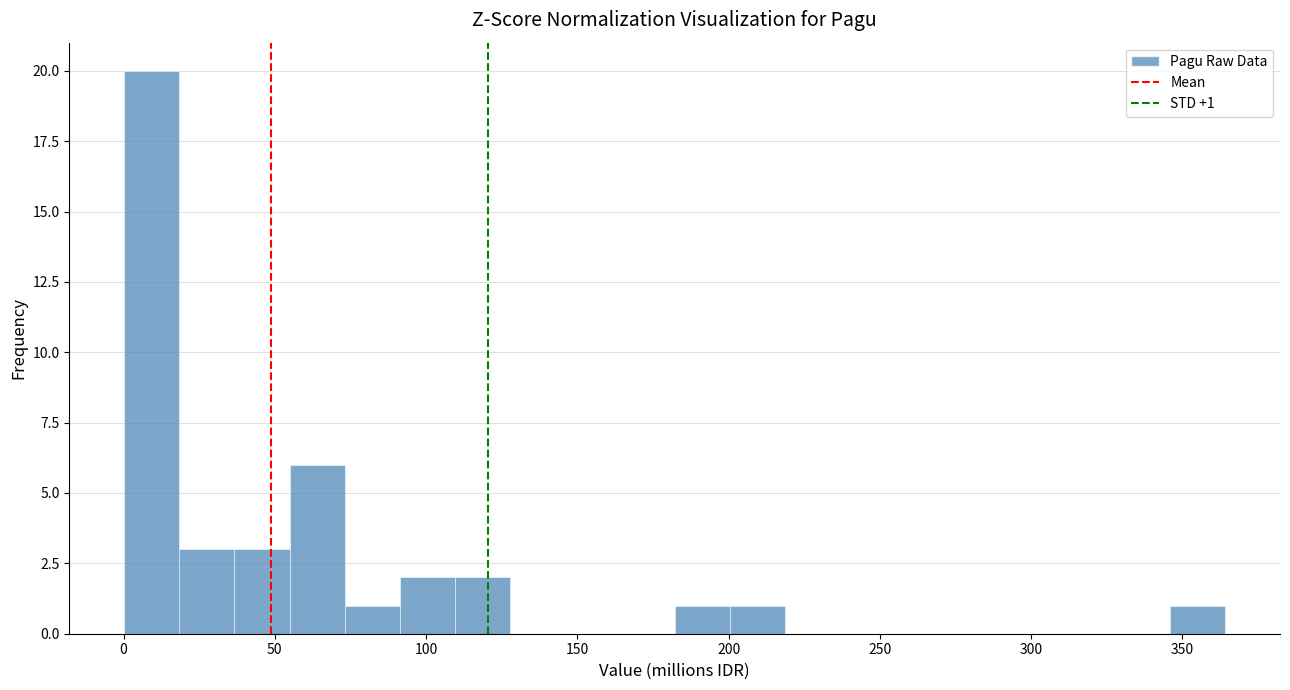

Read against the x-axis, roughly where is the centre of the tallest bar?

10